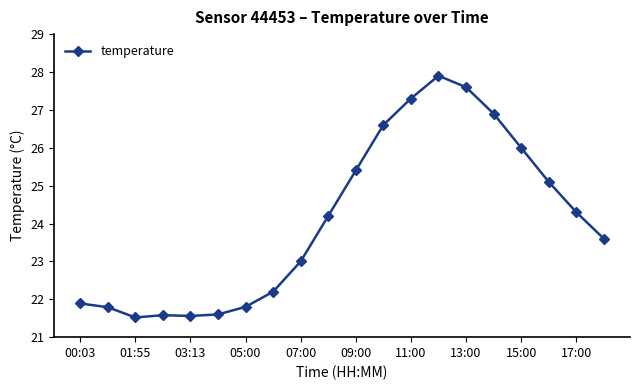

True or false: there are more than 0 points higher than both neighbors.

True